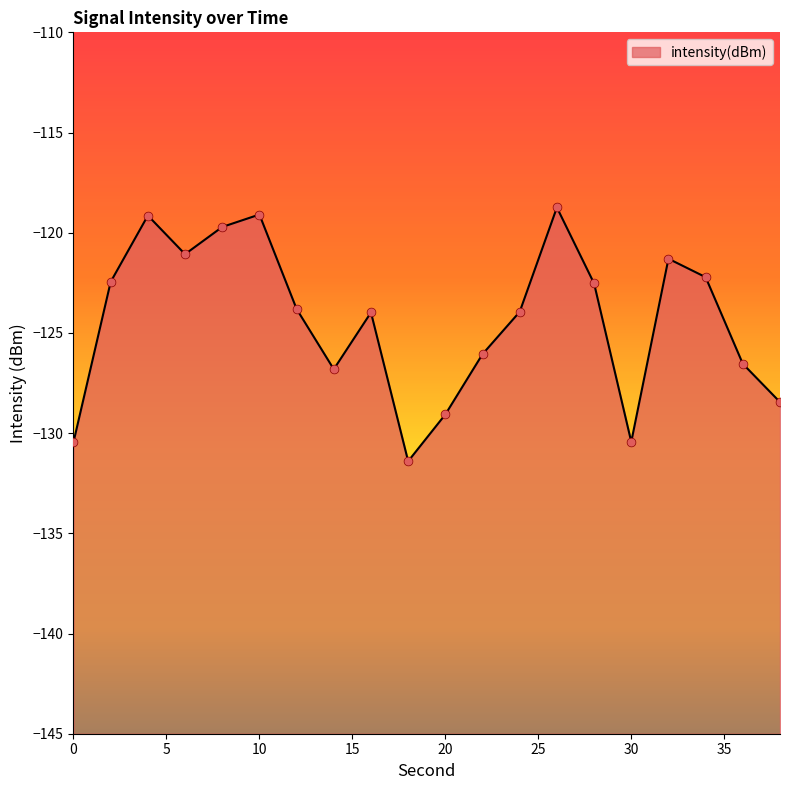

Which has a higher value, 16 or 26?

26